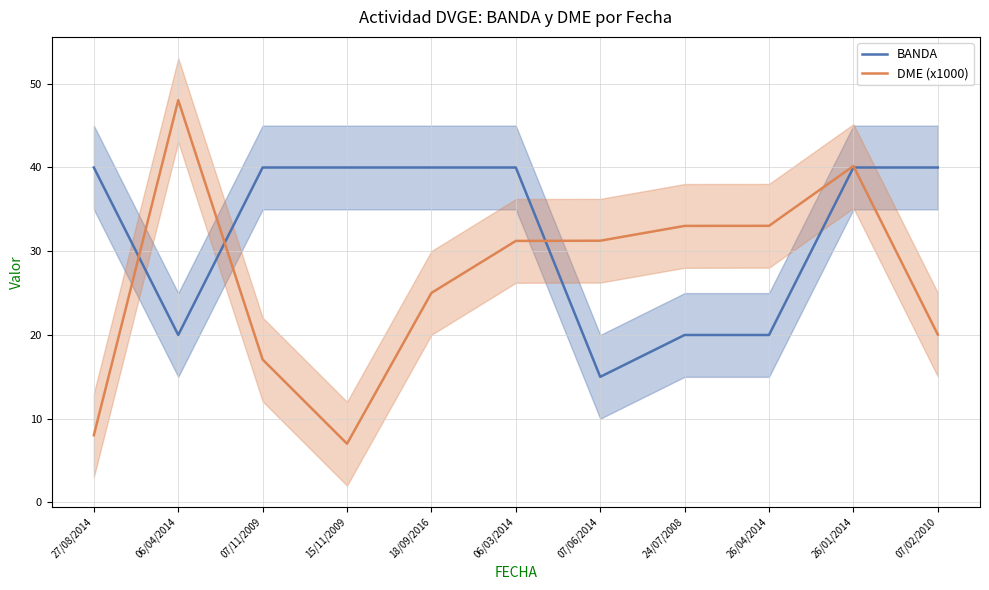

Reading left to right, list all the values displayed in this chart.

BANDA: 27/08/2014=40.0	06/04/2014=20.0	07/11/2009=40.0	15/11/2009=40.0	18/09/2016=40.0	06/03/2014=40.0	07/06/2014=15.0	24/07/2008=20.0	26/04/2014=20.0	26/01/2014=40.0	07/02/2010=40.0
DME (x1000): 27/08/2014=8.0	06/04/2014=48.0	07/11/2009=17.1	15/11/2009=7.0	18/09/2016=25.0	06/03/2014=31.2	07/06/2014=31.3	24/07/2008=33.0	26/04/2014=33.0	26/01/2014=40.2	07/02/2010=20.0